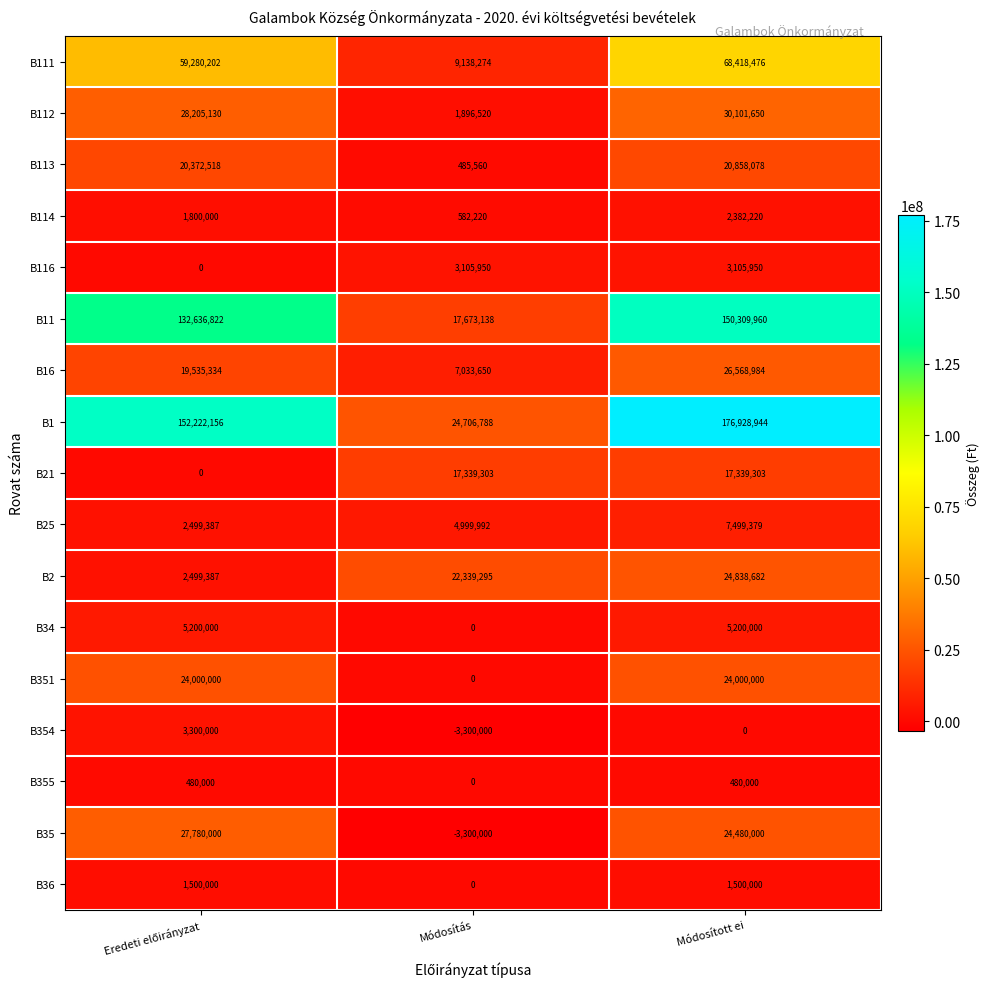

True or false: B112 has a value of 1896520 at Módosítás.

True